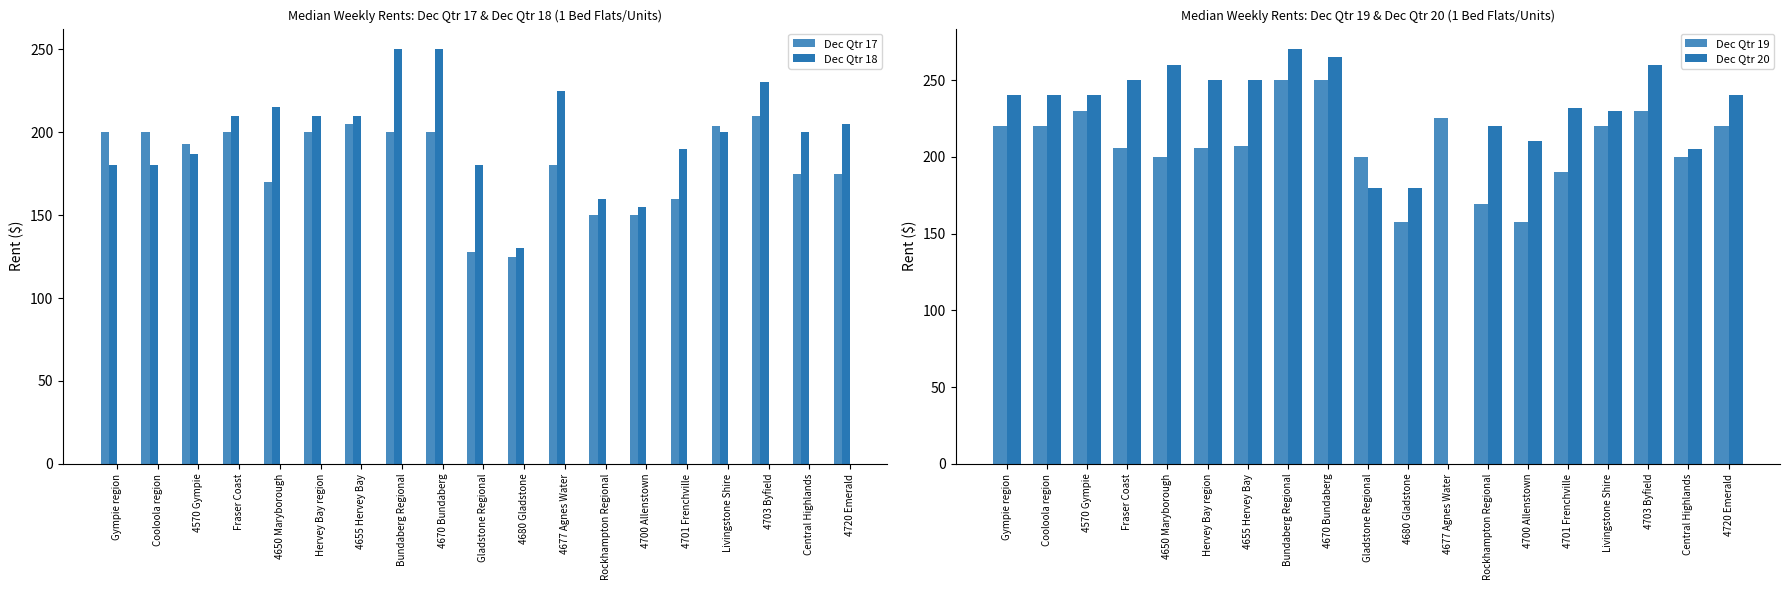

At which category is the sum across all series the highest?

Bundaberg Regional